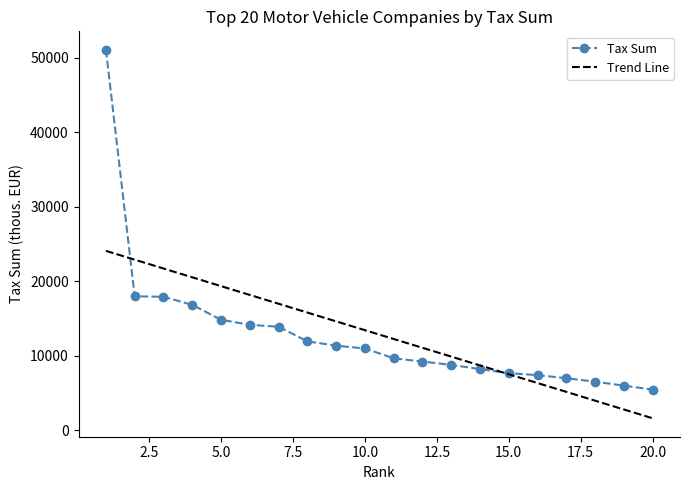

What is the lowest value of the Tax Sum series?

5427.0